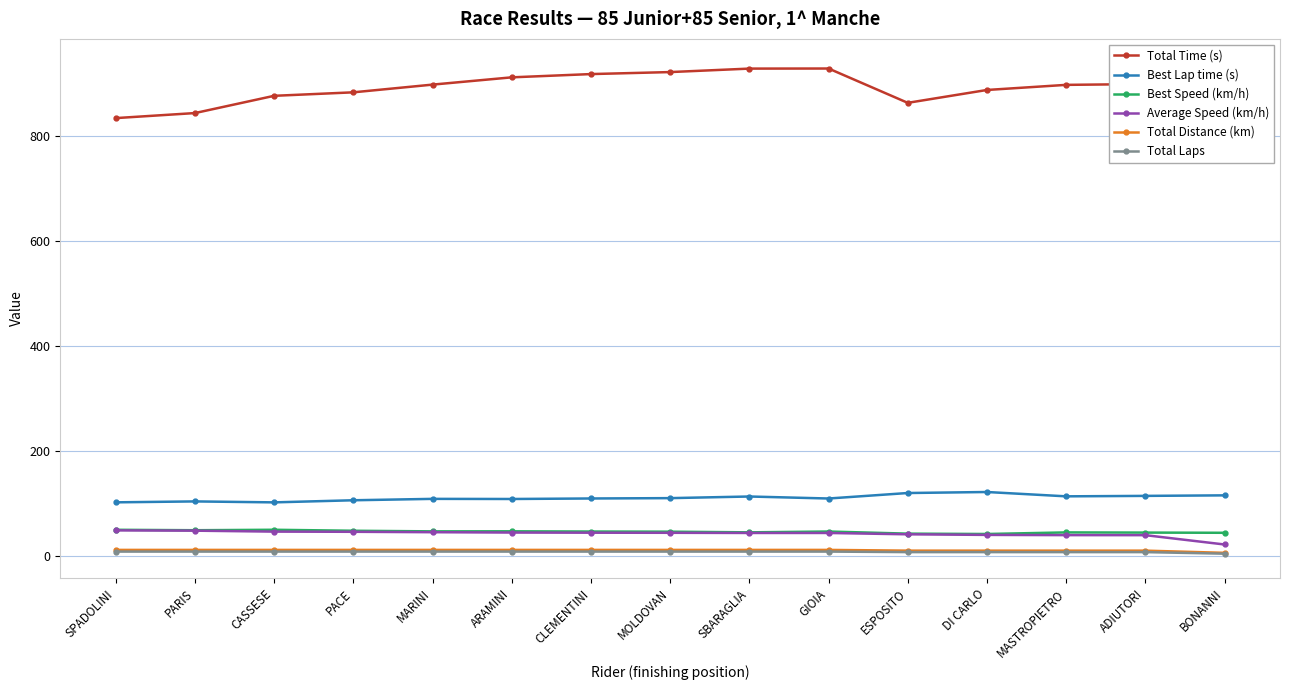

The Total Time (s) series shows 1592.5 at DI CARLO. True or false?

False